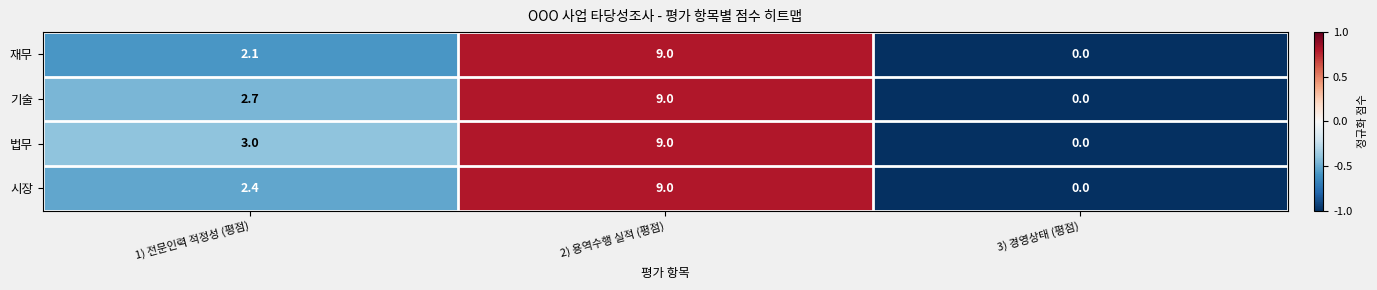

How many categories are shown in the chart?

3